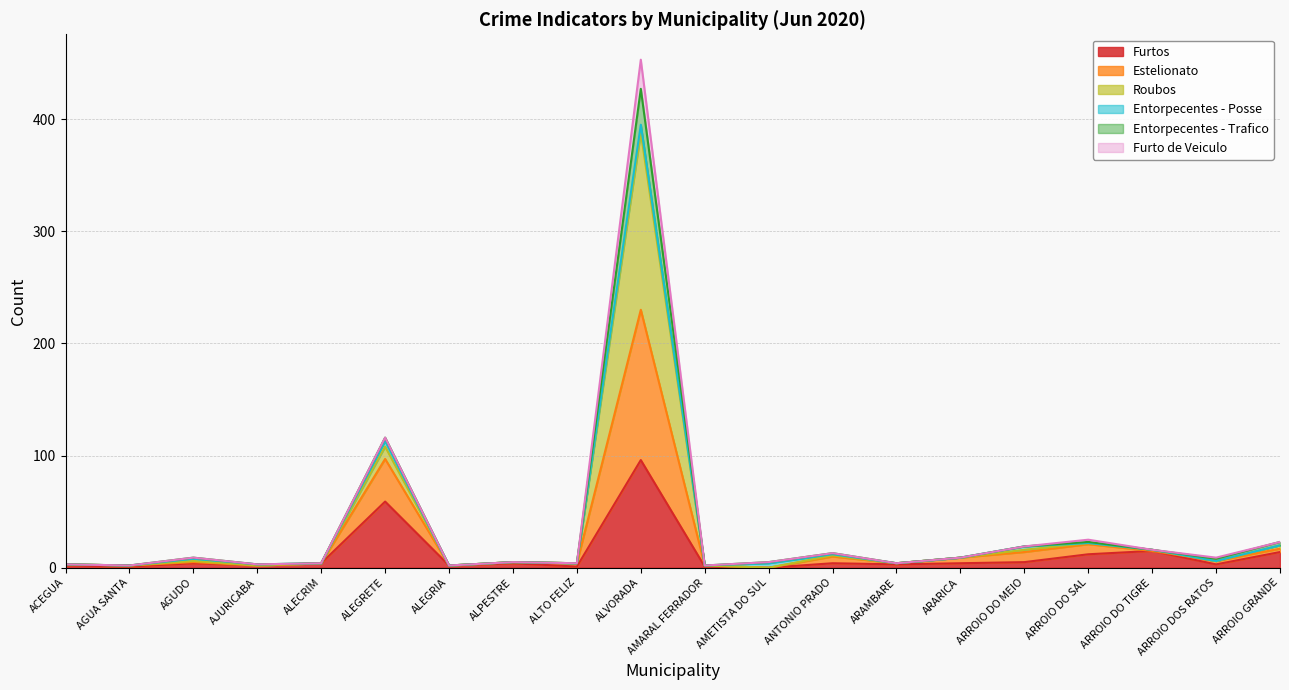

The value of Roubos at ALVORADA is 659. True or false?

False